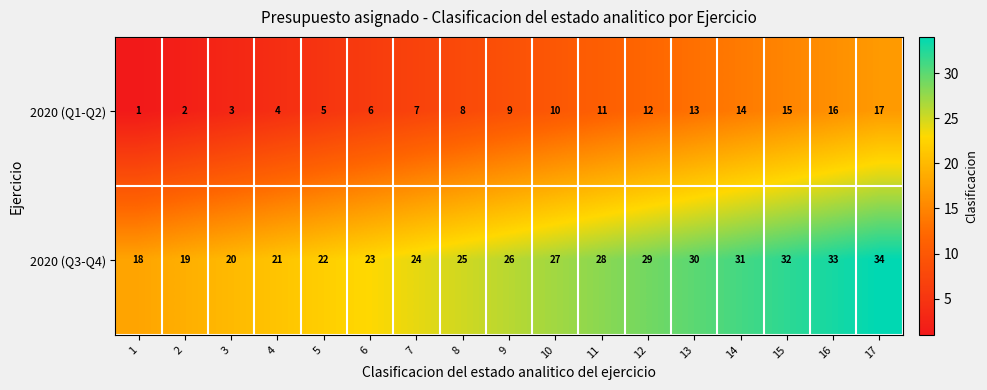

The 2020 (Q3-Q4) series shows 43 at 12. True or false?

False